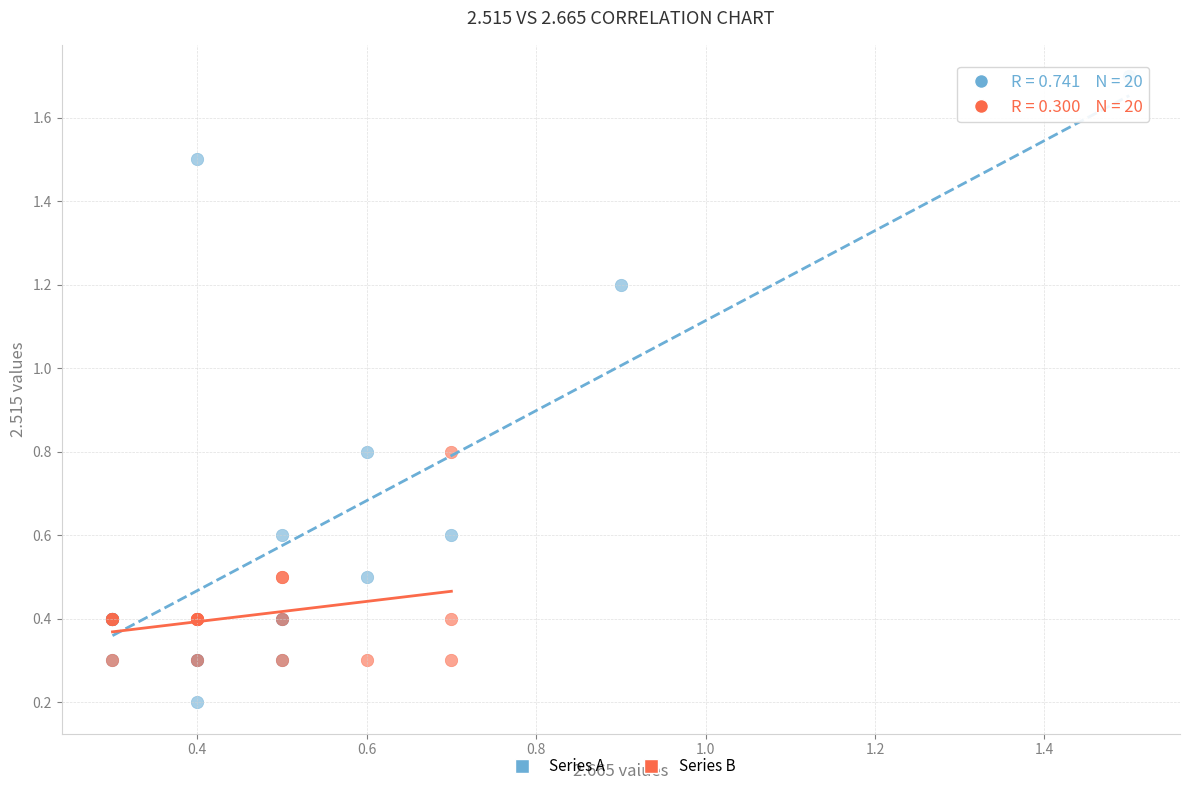

Which series has the widest spread of Y values?

Series A